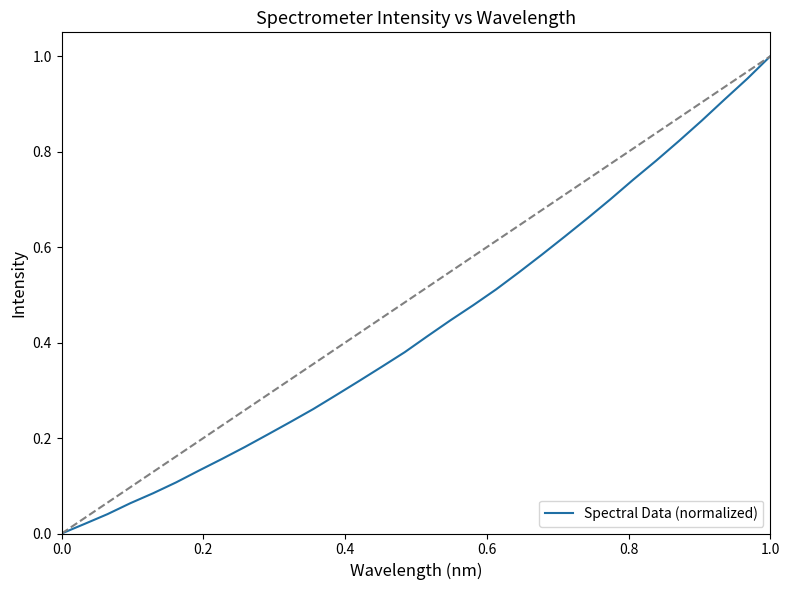

What is the difference between the second highest and minimum values?

1.0